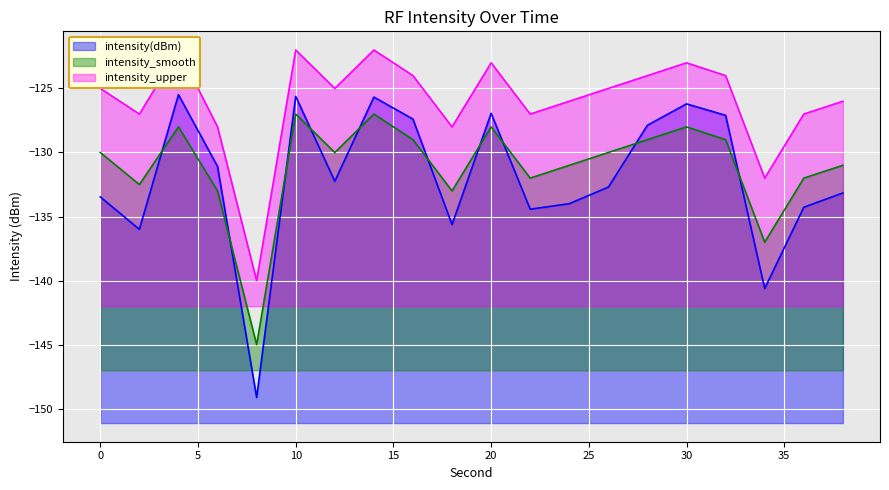

Reading right to left, transcribe all the data shown in this chart.

intensity(dBm)_line: -133.2	-134.3	-140.6	-127.1	-126.2	-127.9	-132.7	-134.0	-134.4	-126.9	-135.6	-127.4	-125.7	-132.2	-125.6	-149.1	-131.1	-125.5	-136.0	-133.5
intensity_smooth_line: -131.0	-132.0	-137.0	-129.0	-128.0	-129.0	-130.0	-131.0	-132.0	-128.0	-133.0	-129.0	-127.0	-130.0	-127.0	-145.0	-133.0	-128.0	-132.5	-130.0
intensity_upper_line: -126.0	-127.0	-132.0	-124.0	-123.0	-124.0	-125.0	-126.0	-127.0	-123.0	-128.0	-124.0	-122.0	-125.0	-122.0	-140.0	-128.0	-122.0	-127.0	-125.0